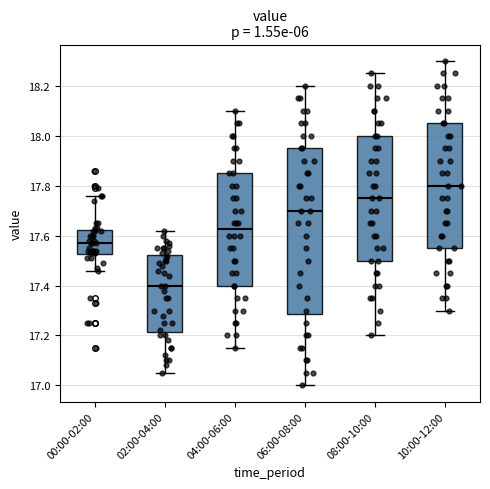

Which box has the highest median line?

10:00-12:00